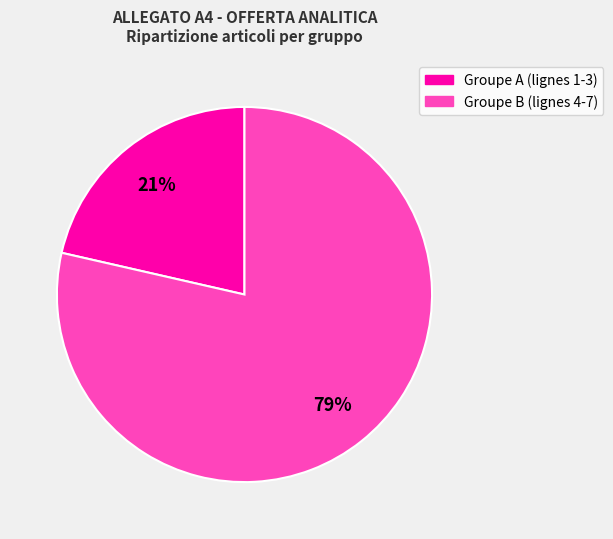

How many segments does this pie chart have?

2